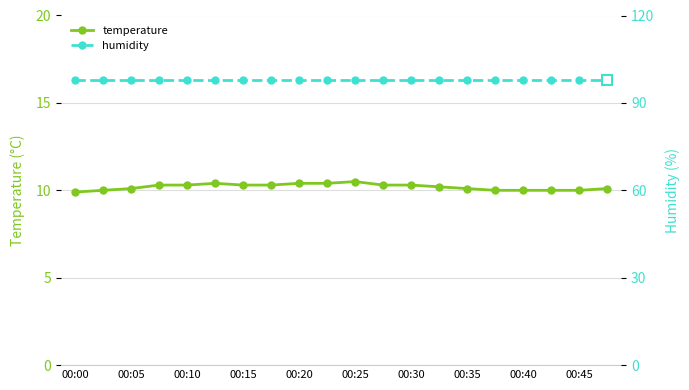

What is the average value of the humidity series?

98.0